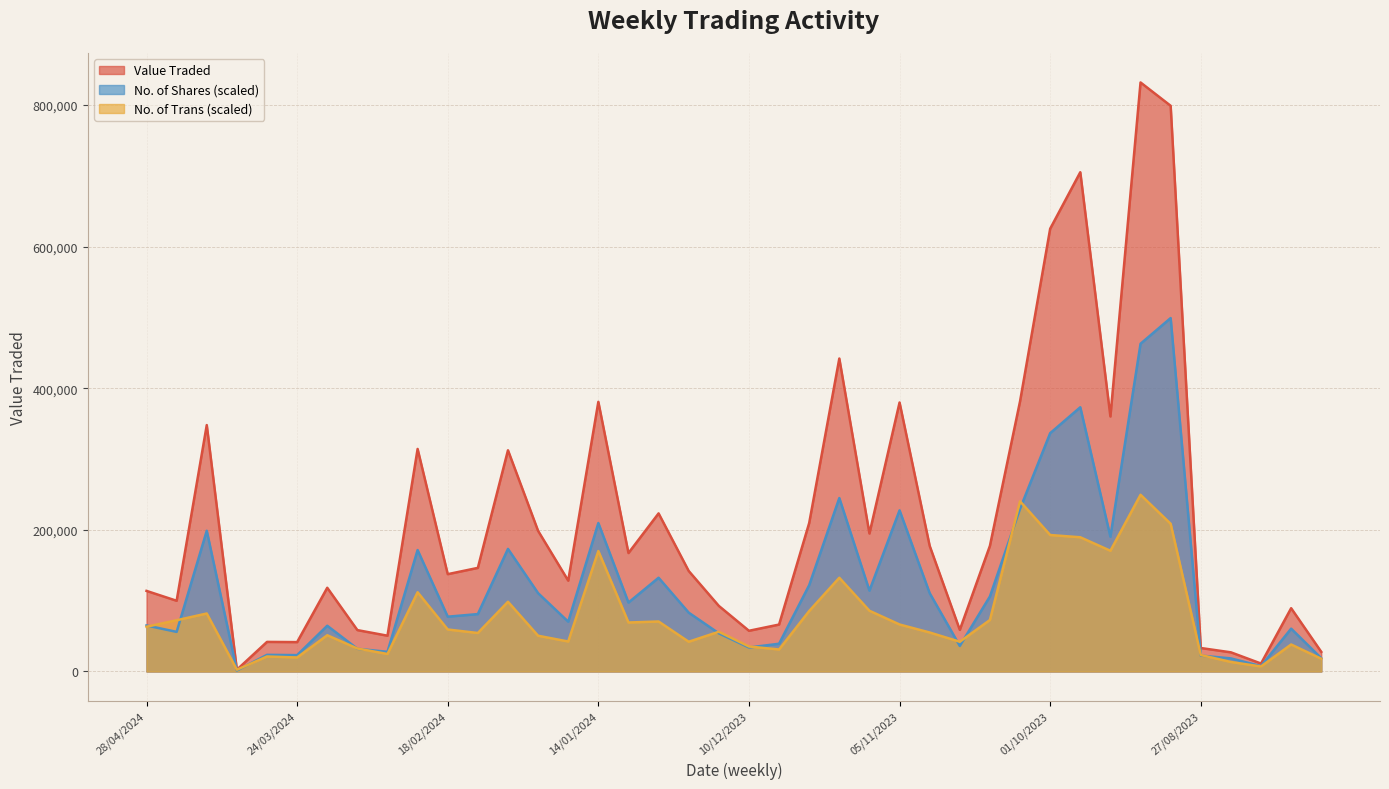

Reading left to right, extract all data points from this chart.

Value Traded: 28/04/2024=113819.0	21/04/2024=99860.0	14/04/2024=348007.0	07/04/2024=2484.0	31/03/2024=41785.0	24/03/2024=41476.0	17/03/2024=118222.0	10/03/2024=58445.0	03/03/2024=50531.0	25/02/2024=314295.0	18/02/2024=137458.0	11/02/2024=146322.0	04/02/2024=312420.0	28/01/2024=198598.0	21/01/2024=128269.0	14/01/2024=380828.0	07/01/2024=167280.0	31/12/2023=223281.0	24/12/2023=141948.0	17/12/2023=92620.0	10/12/2023=57479.0	03/12/2023=66274.0	26/11/2023=209706.0	19/11/2023=442001.0	12/11/2023=194866.0	05/11/2023=379898.0	29/10/2023=177427.0	22/10/2023=58777.0	15/10/2023=177499.0	08/10/2023=381473.0	01/10/2023=625319.0	24/09/2023=705123.0	17/09/2023=360133.0	10/09/2023=831898.0	03/09/2023=798942.0	27/08/2023=33155.0	20/08/2023=27049.0	13/08/2023=11221.0	06/08/2023=89361.0	30/07/2023=27717.0
No. of Shares: 28/04/2024=64979.0	21/04/2024=55944.8	14/04/2024=198728.3	07/04/2024=1388.9	31/03/2024=23510.8	24/03/2024=23115.2	17/03/2024=64603.9	10/03/2024=32080.9	03/03/2024=27768.8	25/02/2024=171540.8	18/02/2024=77391.5	11/02/2024=81070.1	04/02/2024=173126.7	28/01/2024=110604.4	21/01/2024=70338.4	14/01/2024=209662.2	07/01/2024=97345.9	31/12/2023=132390.3	24/12/2023=83114.4	17/12/2023=53910.1	10/12/2023=33899.1	03/12/2023=39178.0	26/11/2023=121884.2	19/11/2023=244964.4	12/11/2023=114177.2	05/11/2023=227587.0	29/10/2023=110624.4	22/10/2023=36084.6	15/10/2023=105981.3	08/10/2023=229713.3	01/10/2023=336566.5	24/09/2023=373169.7	17/09/2023=190341.6	10/09/2023=462859.8	03/09/2023=499138.8	27/08/2023=22465.2	20/08/2023=18485.7	13/08/2023=7580.1	06/08/2023=60509.2	30/07/2023=18759.9
No. of Trans: 28/04/2024=63186.6	21/04/2024=72364.5	14/04/2024=81895.5	07/04/2024=2471.0	31/03/2024=21179.9	24/03/2024=19767.9	17/03/2024=51184.7	10/03/2024=32475.8	03/03/2024=24709.8	25/02/2024=111900.3	18/02/2024=59303.6	11/02/2024=54361.7	04/02/2024=98486.4	28/01/2024=50478.7	21/01/2024=42359.7	14/01/2024=170144.9	07/01/2024=69187.6	31/12/2023=70599.5	24/12/2023=42006.7	17/12/2023=56126.6	10/12/2023=35299.8	03/12/2023=31063.8	26/11/2023=85425.5	19/11/2023=132374.2	12/11/2023=85778.5	05/11/2023=66363.6	29/10/2023=55067.6	22/10/2023=42006.7	15/10/2023=72717.5	08/10/2023=240391.5	01/10/2023=192736.8	24/09/2023=189559.8	17/09/2023=170497.9	10/09/2023=249569.4	03/09/2023=208621.7	27/08/2023=23297.9	20/08/2023=13413.9	13/08/2023=7060.0	06/08/2023=38123.8	30/07/2023=18002.9